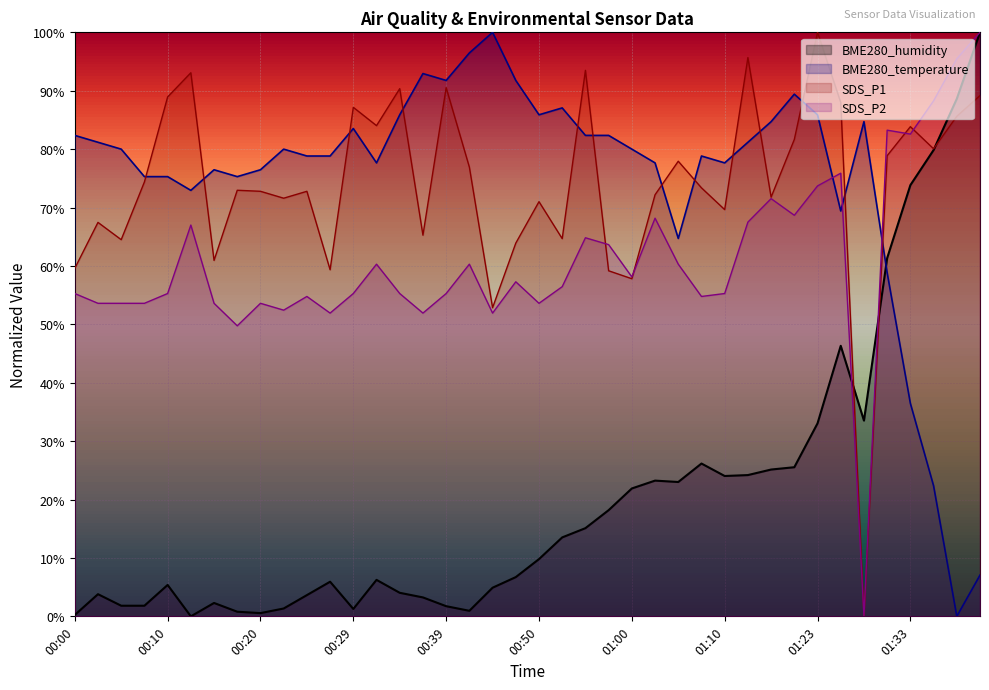

Count the number of data series in this chart.

4